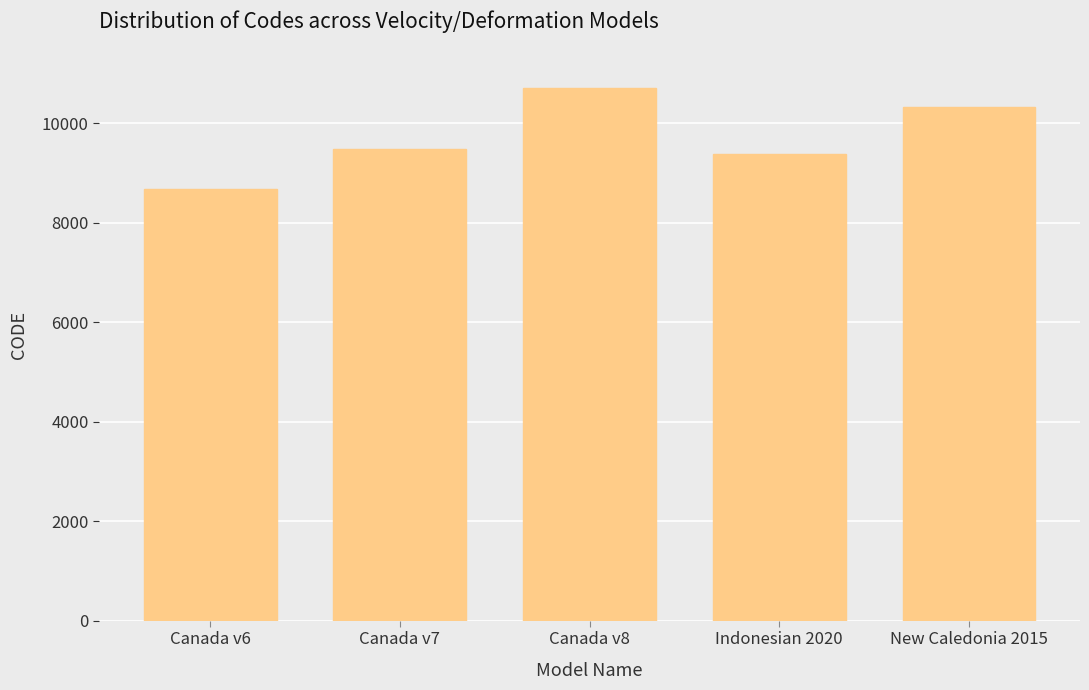

True or false: the data shows 12988 at Canada v7.

False